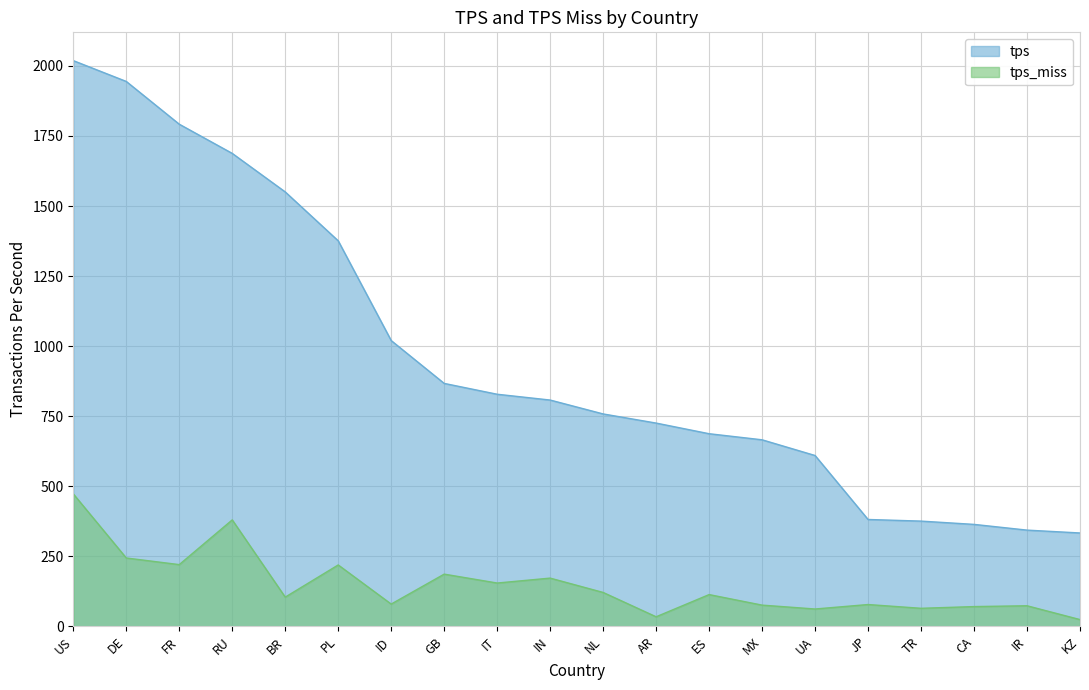

Between IR and IT, which is larger?

IT